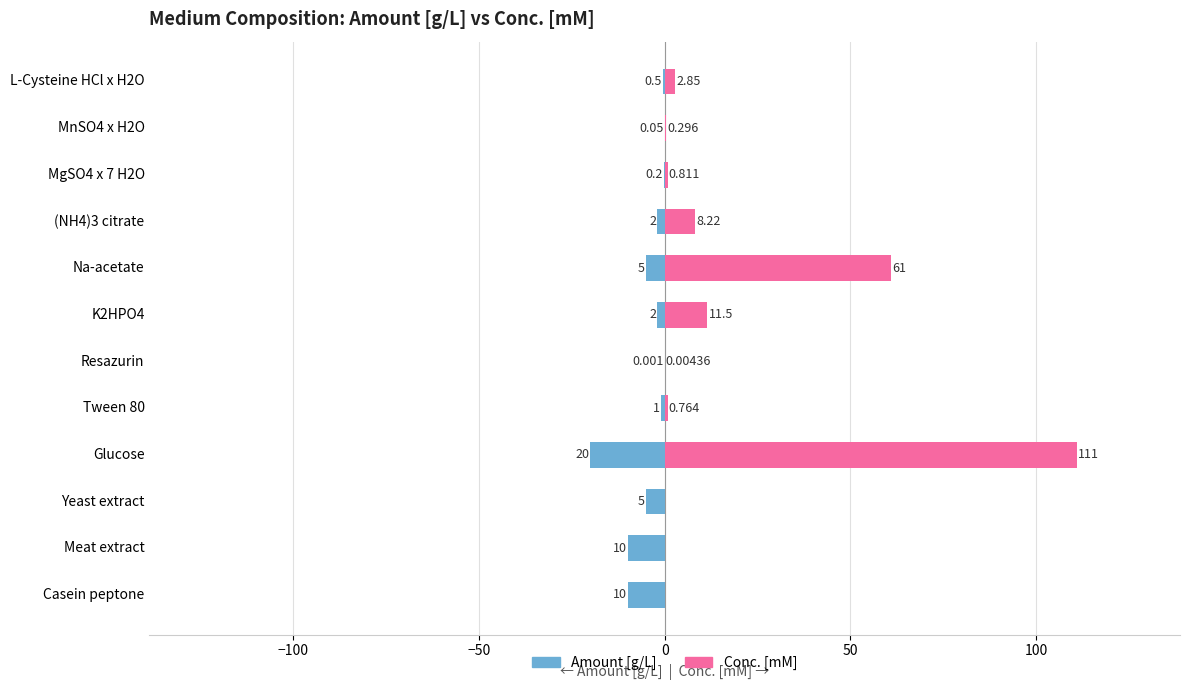

The value of Conc. [mM] at Na-acetate is 92.2. True or false?

False